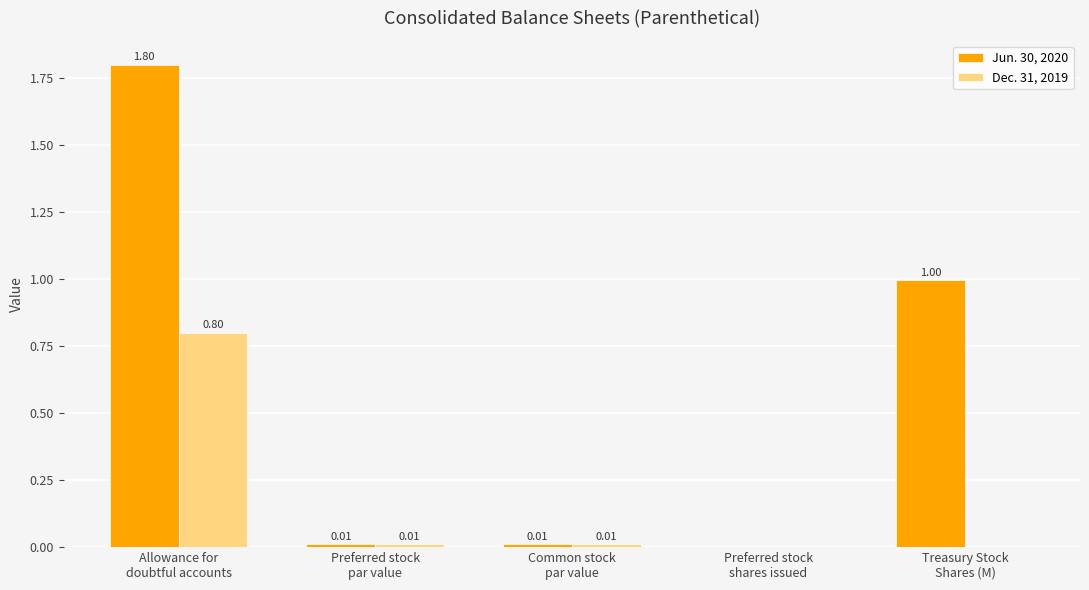

Which series has the widest spread of values?

Jun. 30, 2020